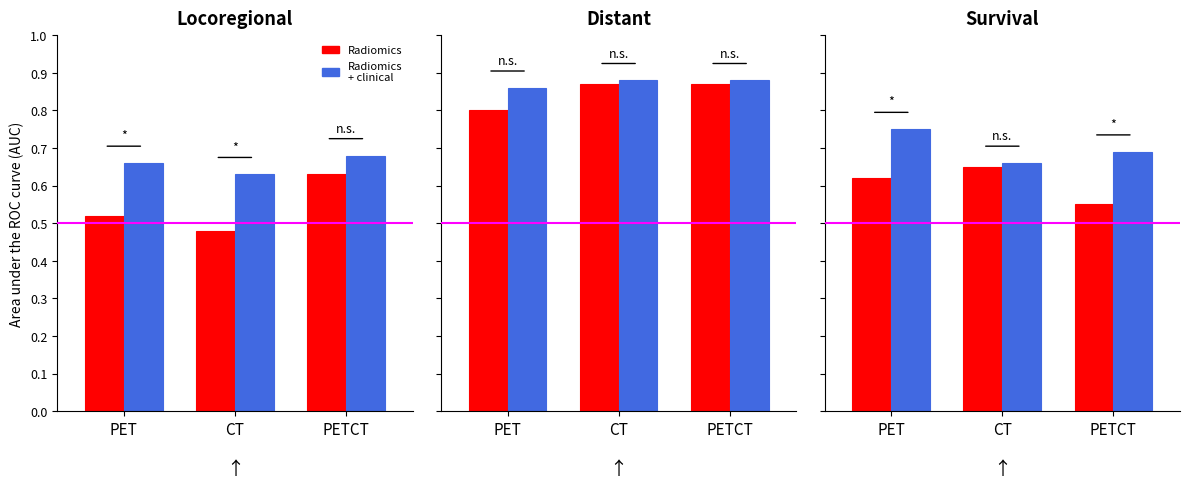

At how many categories does at least one series exceed 0?

3